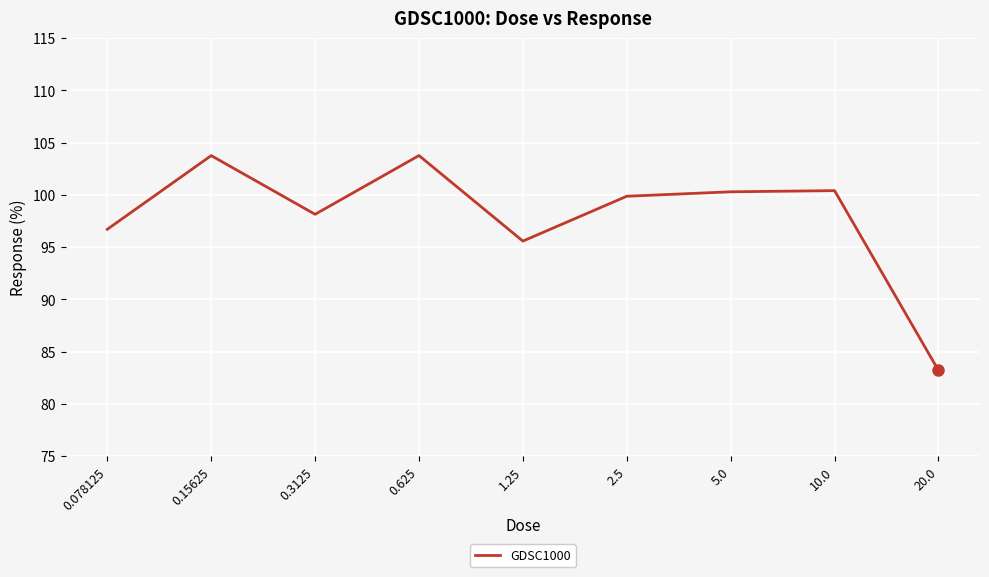

What is the sum of all values?

881.8